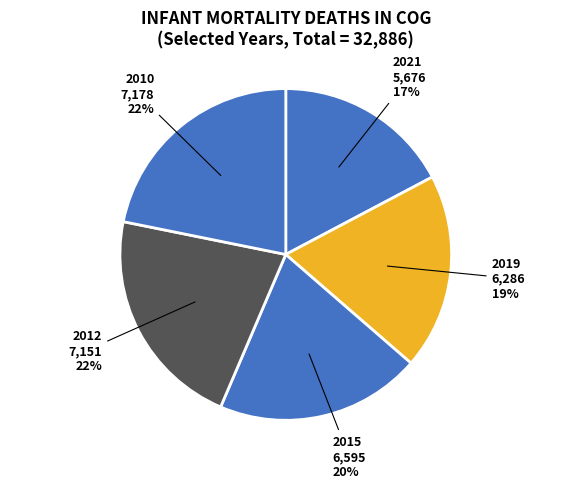

How many slices are in this pie chart?

5